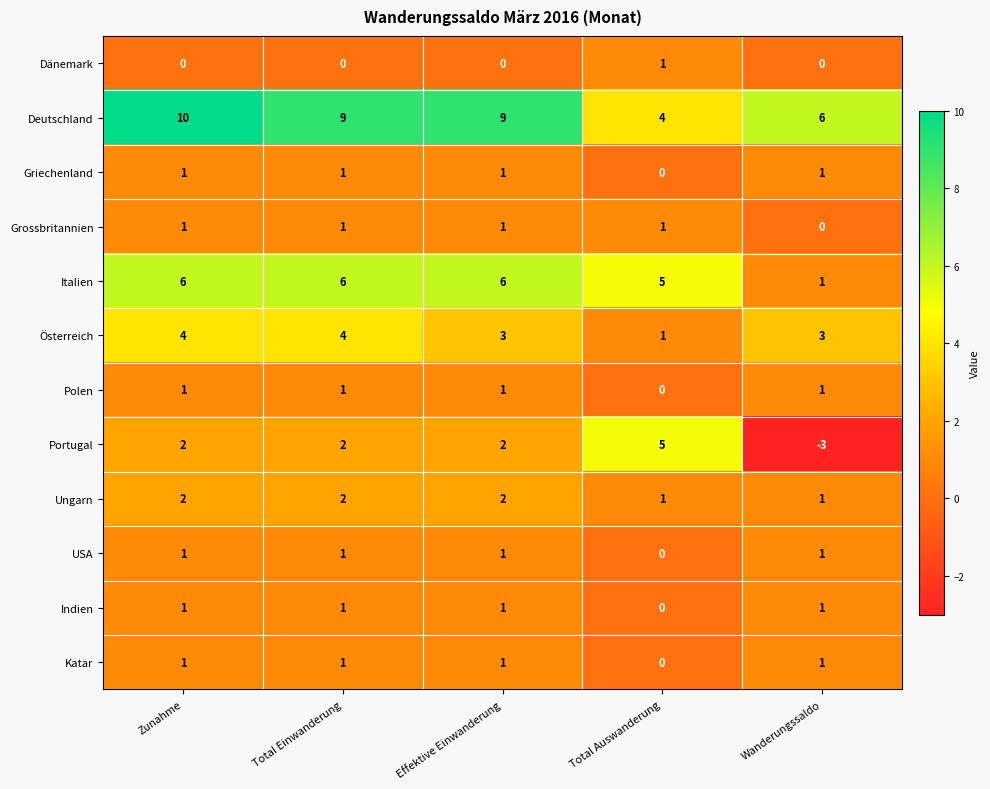

The value of Grossbritannien at Total Auswanderung is 0. True or false?

False